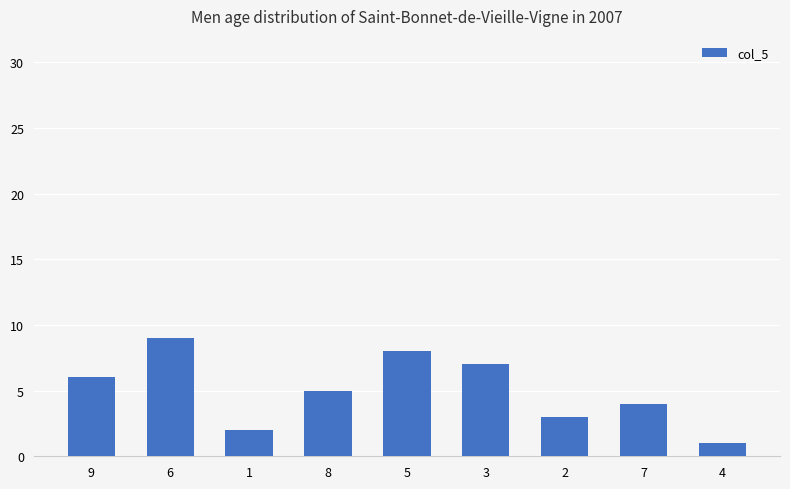

Rank the categories by value from lowest to highest.

4, 1, 2, 7, 8, 9, 3, 5, 6